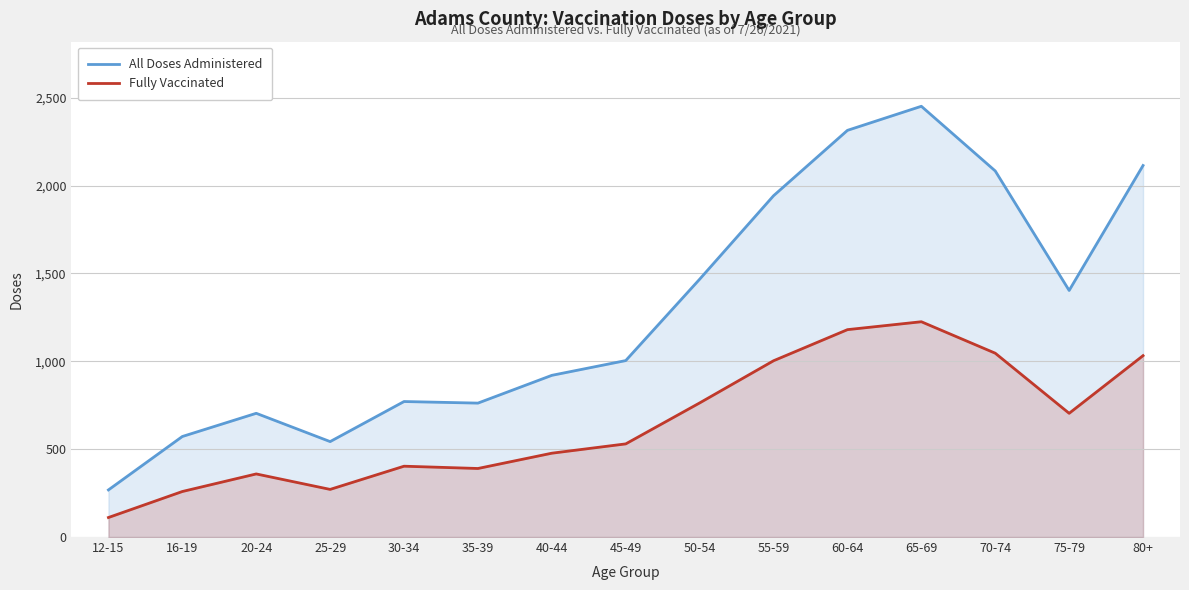

How many values in the All Doses Administered series exceed 1004?

7